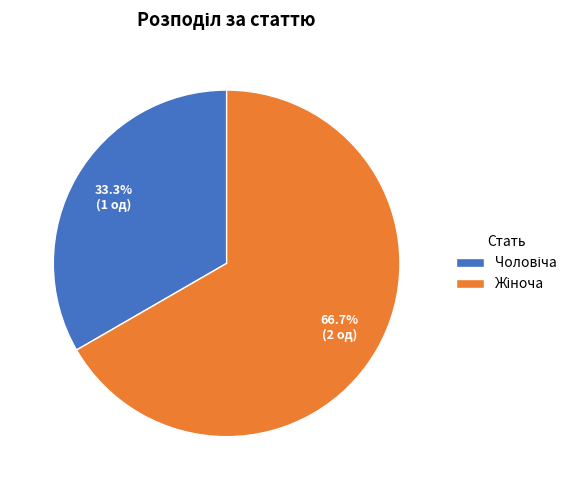

How many segments does this pie chart have?

2